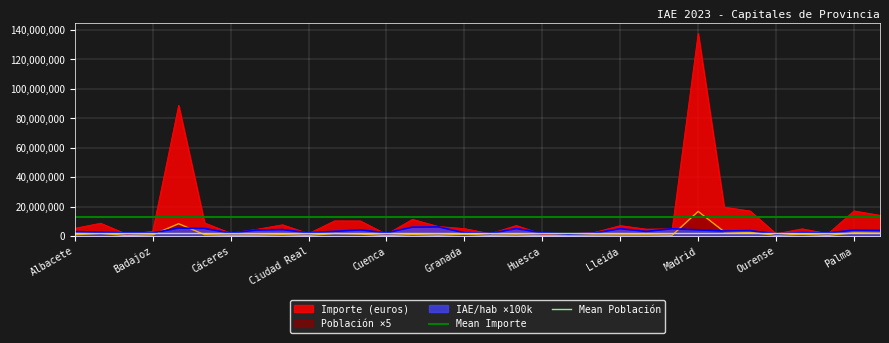

Is it true that Importe (euros) equals 26056847.0 at Palma?

False